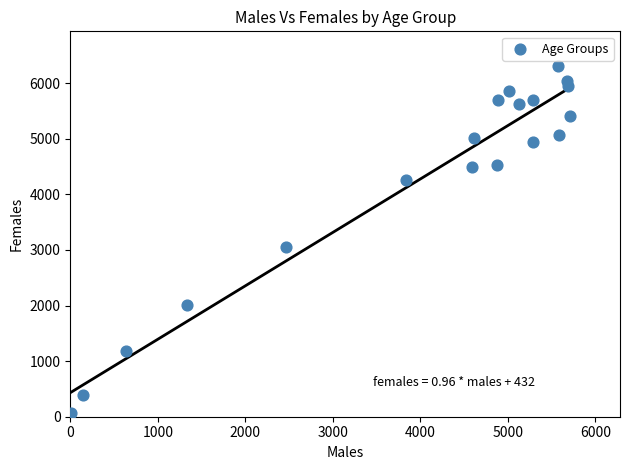

What is the range of X values (max minus min)?

5696